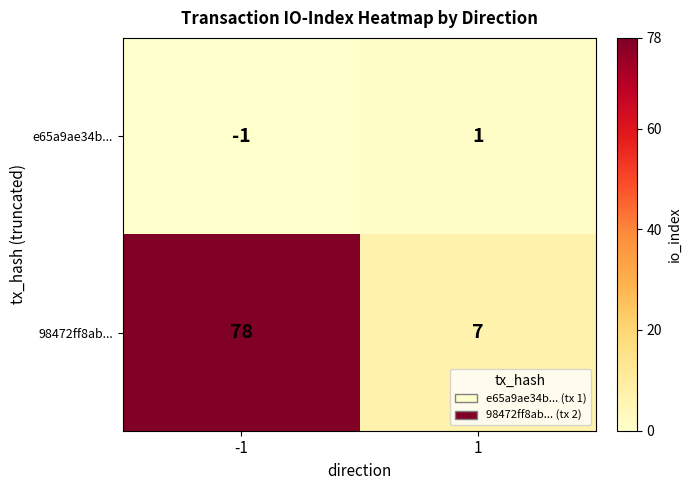

What is the greatest value displayed?

78